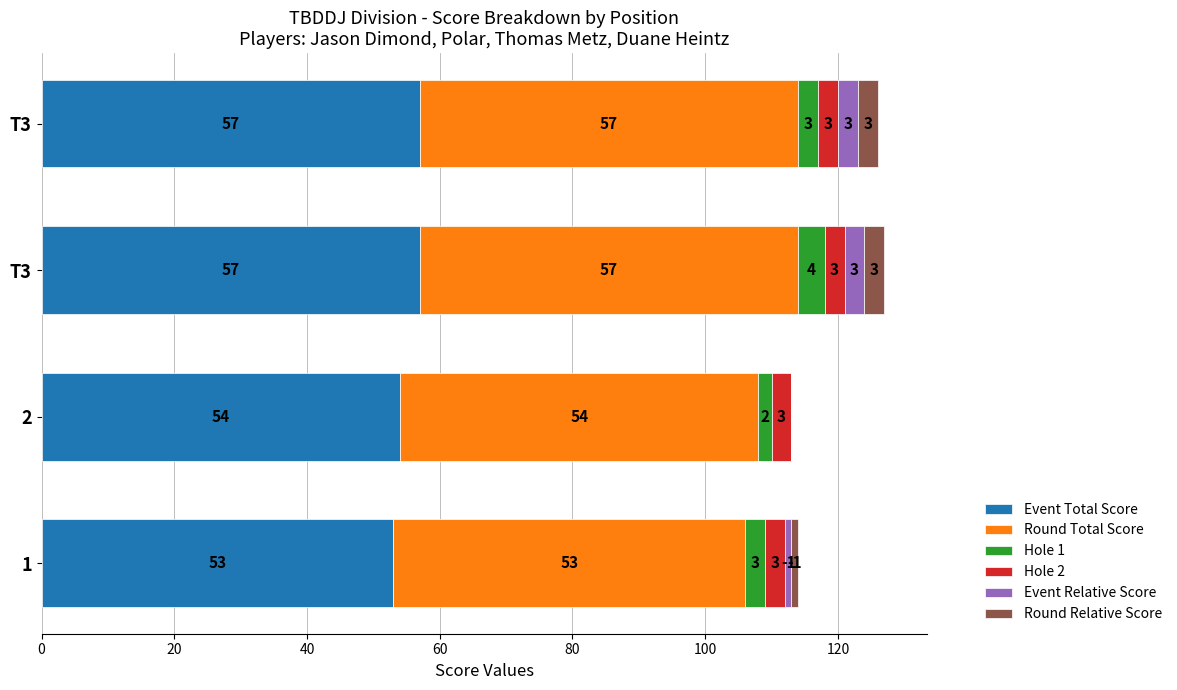

What are all the series names shown in the legend?

Event Total Score, Round Total Score, Hole 1, Hole 2, Event Relative Score, Round Relative Score